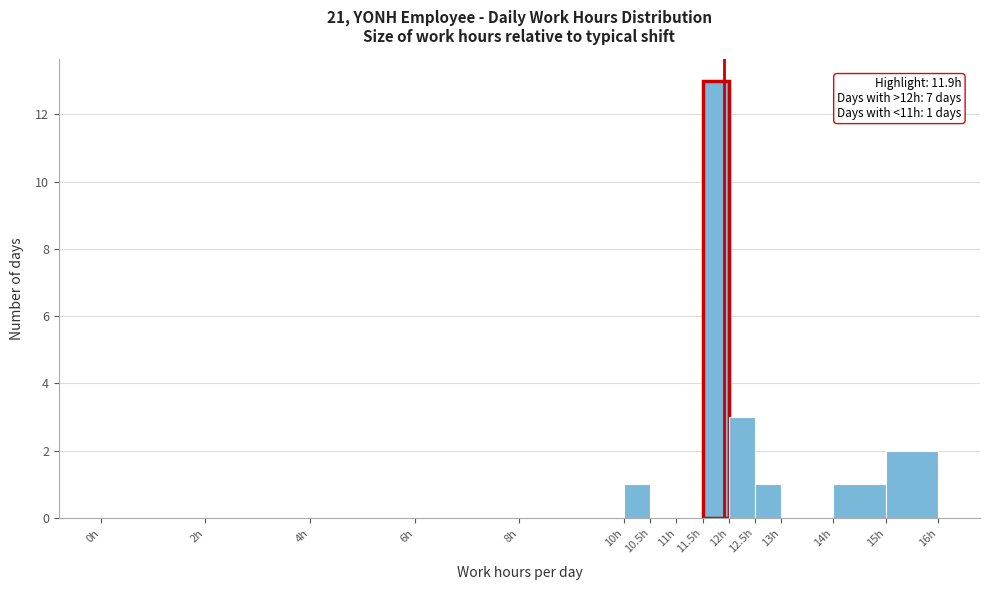

Over which range of the x-axis is the bar tallest?

11.5 to 12.0